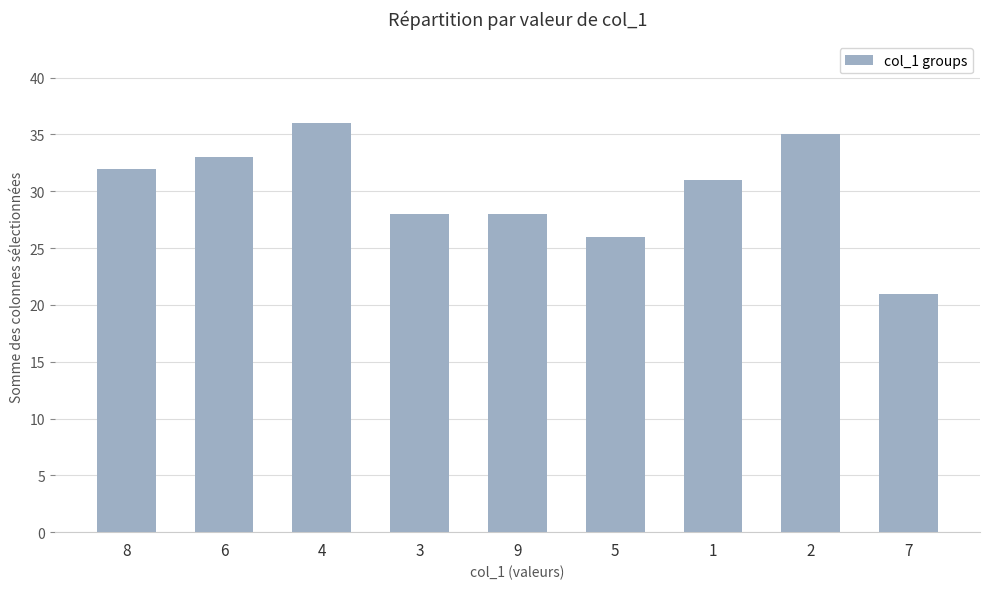

The chart shows a value of 40 at 5. True or false?

False